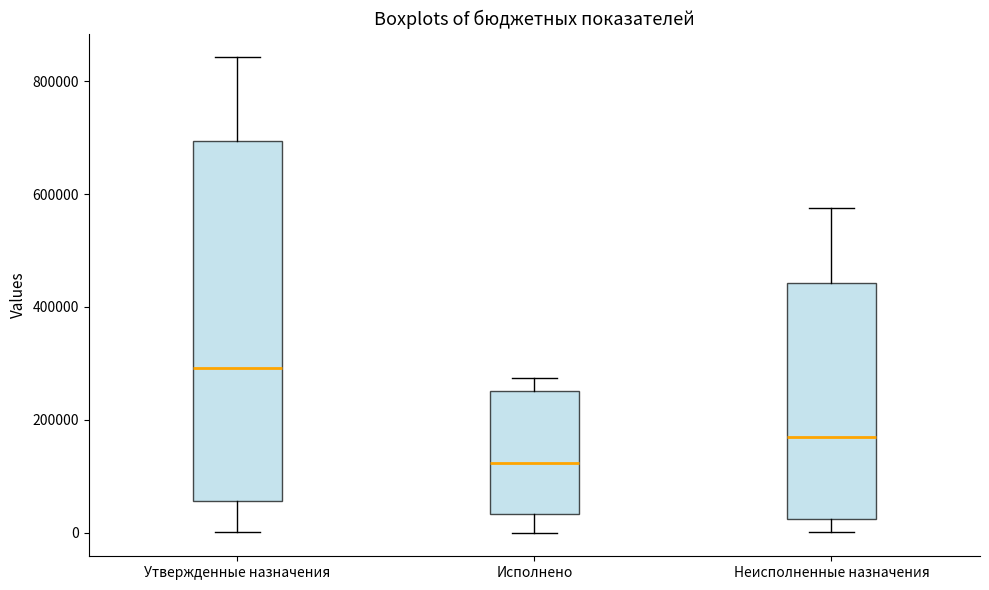

Where is the upper edge of the box for Утвержденные назначения on the y-axis? The values are not printed on the chart, so give them approximately, as read against the axis.

700000